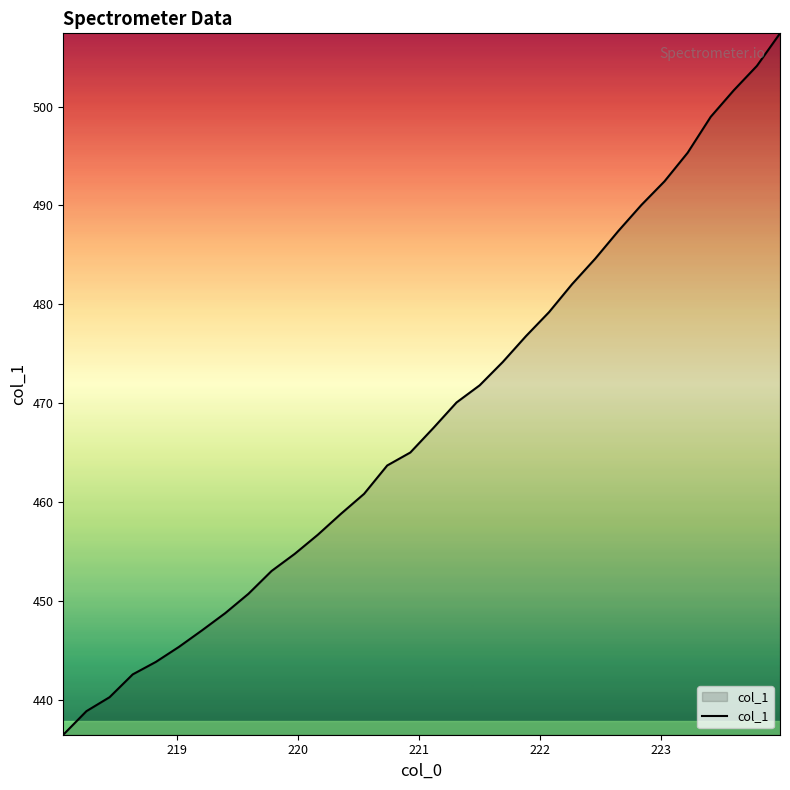

What is the difference between the maximum and minimum values?

70.9